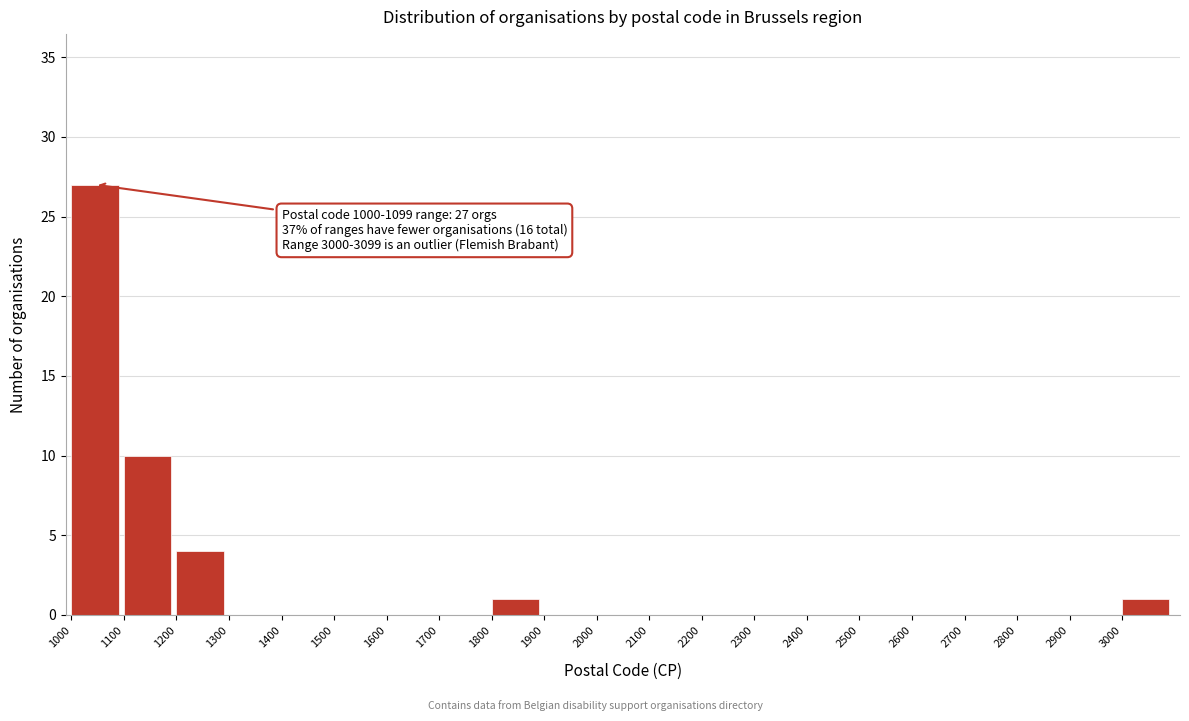

Reading right to left, list all the values displayed in this chart.

3000=1	2900=0	2800=0	2700=0	2600=0	2500=0	2400=0	2300=0	2200=0	2100=0	2000=0	1900=0	1800=1	1700=0	1600=0	1500=0	1400=0	1300=0	1200=4	1100=10	1000=27